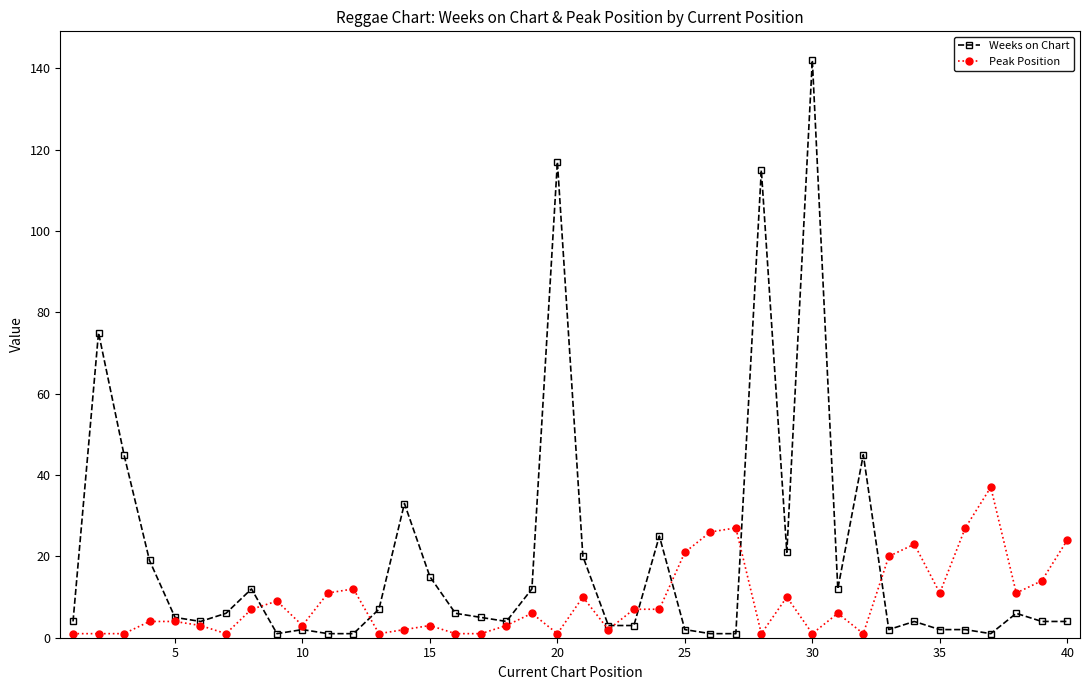

Which series has the largest range (max minus min)?

Weeks on Chart